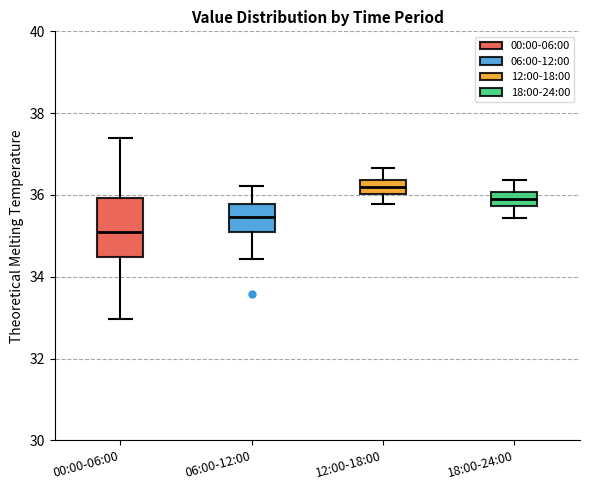

Comparing the boxes themselves (not the whiskers), which one is the tallest?

00:00-06:00